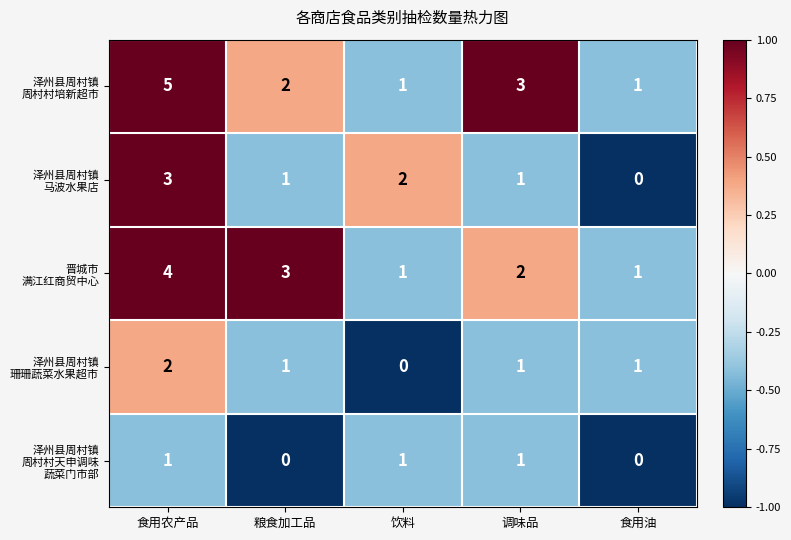

What is the maximum value shown in the chart?

5